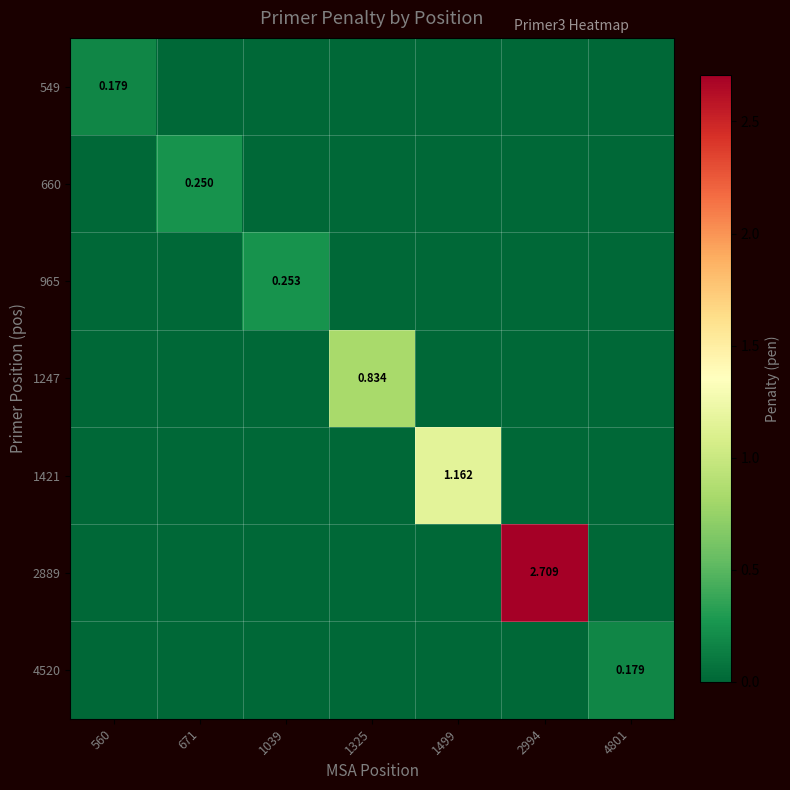

What is the difference between the 2889 values at 1325 and 2994?

2.7